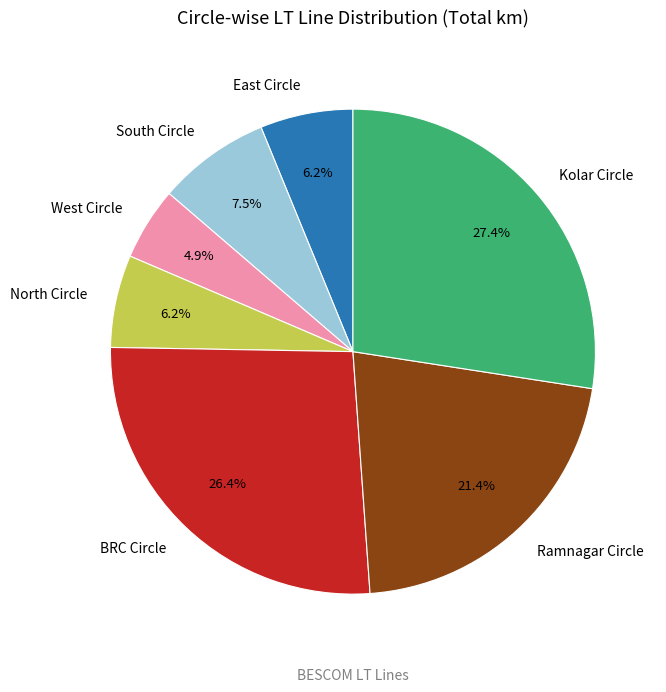

How many slices are in this pie chart?

7